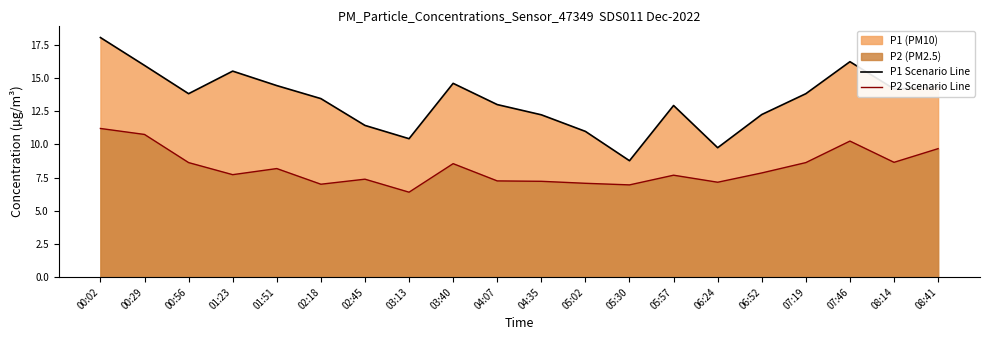

Which series has the largest range (max minus min)?

P1 Scenario Line